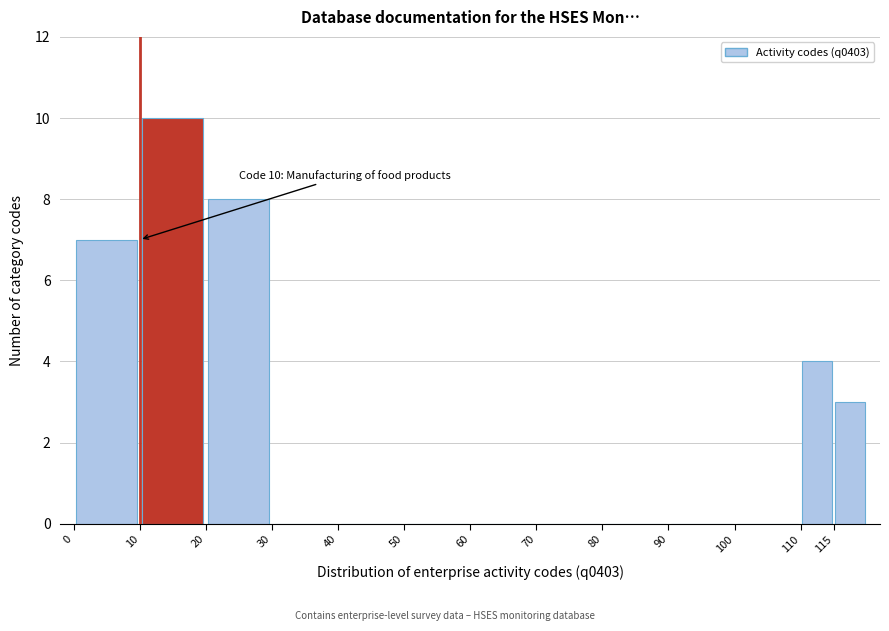

Over which range of the x-axis is the bar tallest?

10 to 20